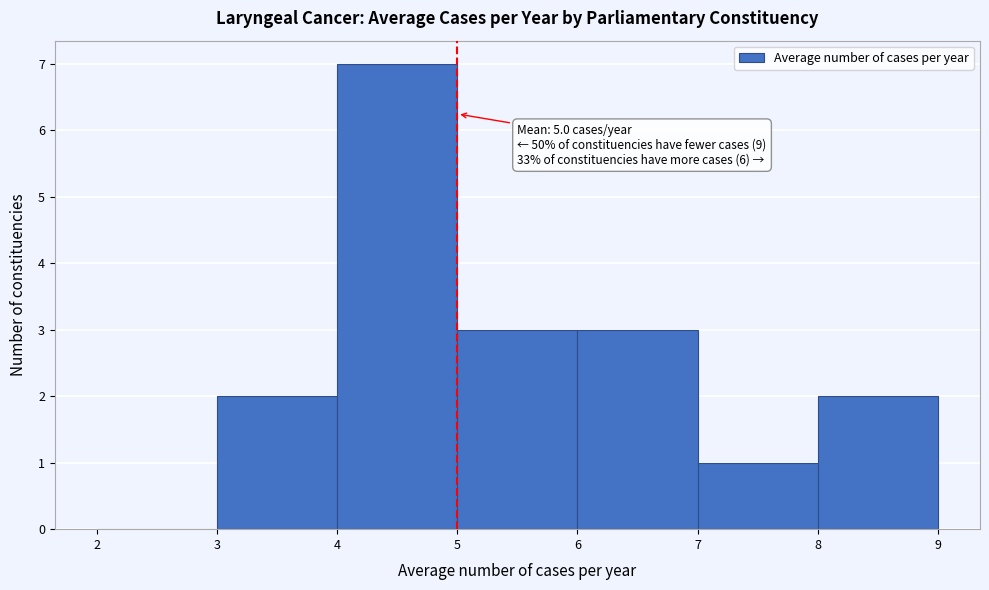

Which range on the x-axis has the tallest bar?

4 to 5